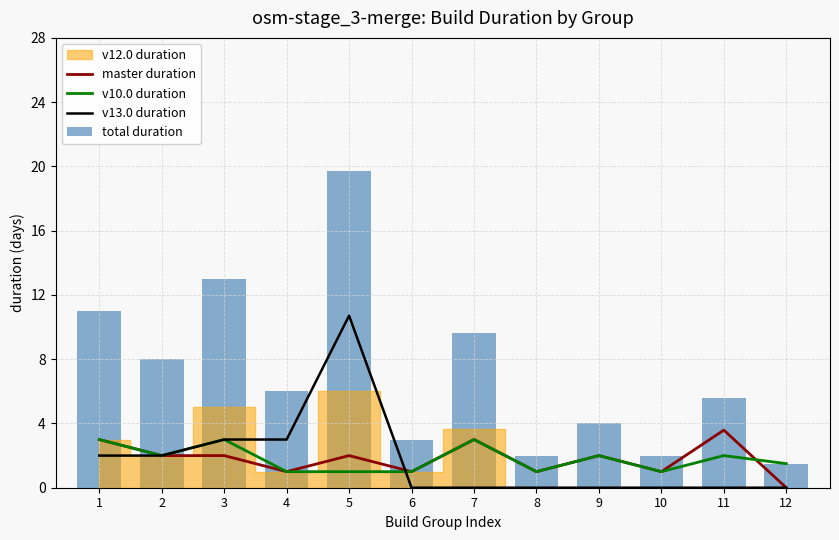

At how many categories does at least one series exceed 0?

12